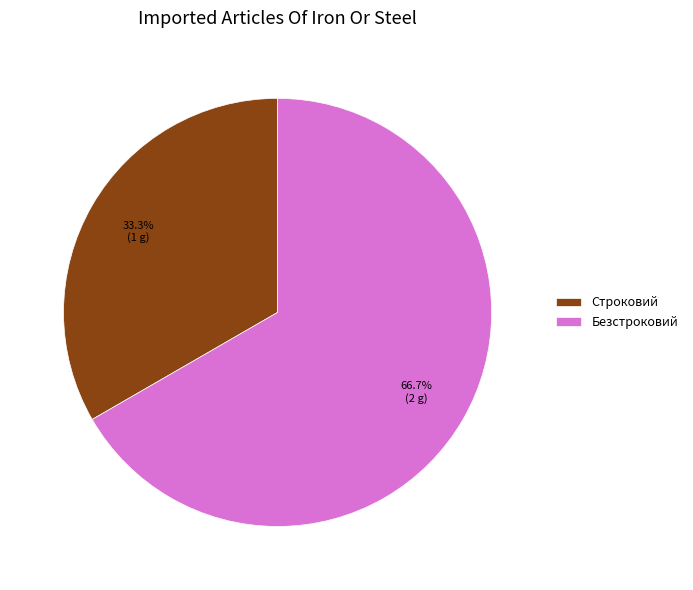

Rank the categories by value from lowest to highest.

Строковий, Безстроковий